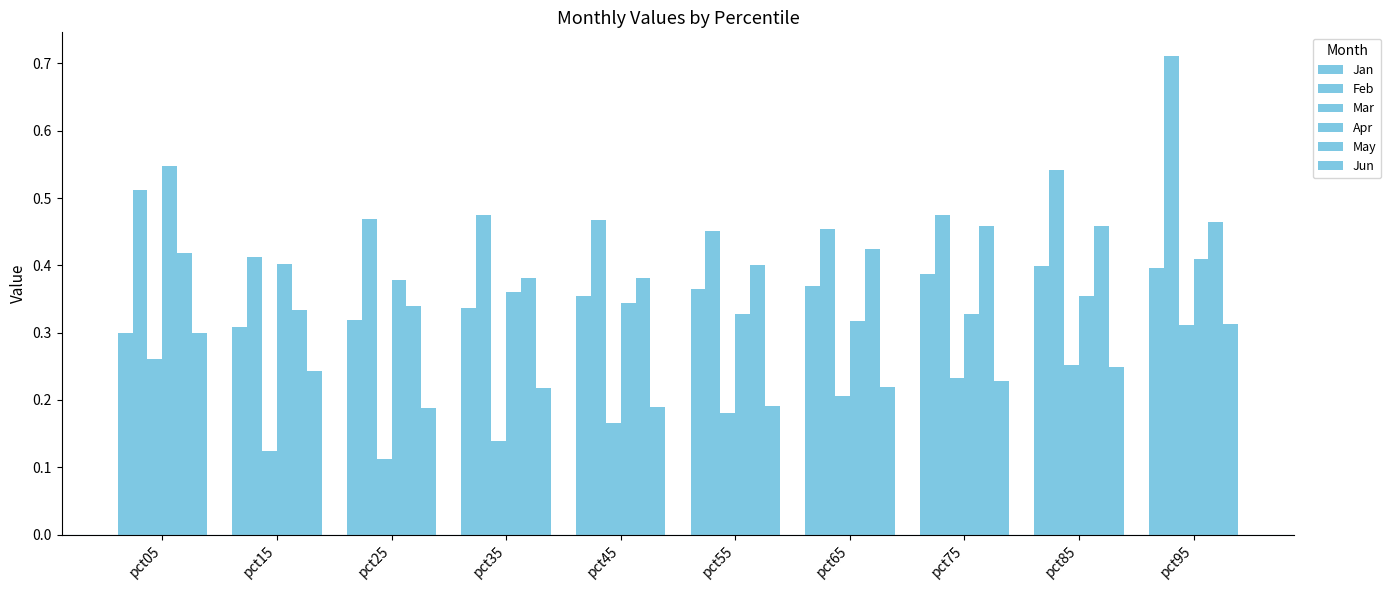

How many groups of bars are there?

10